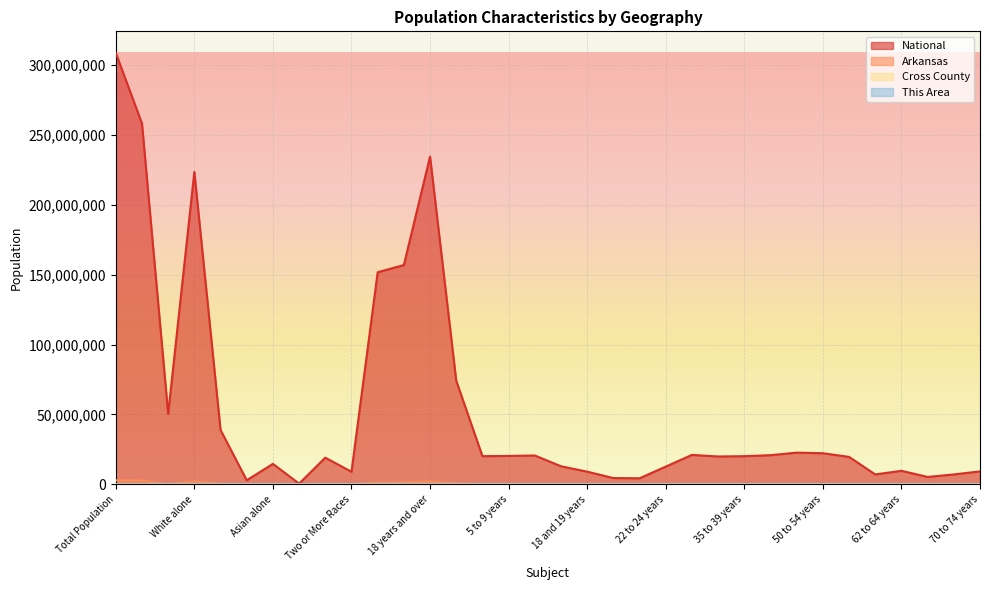

The value of National at 21 years is 4354294. True or false?

True